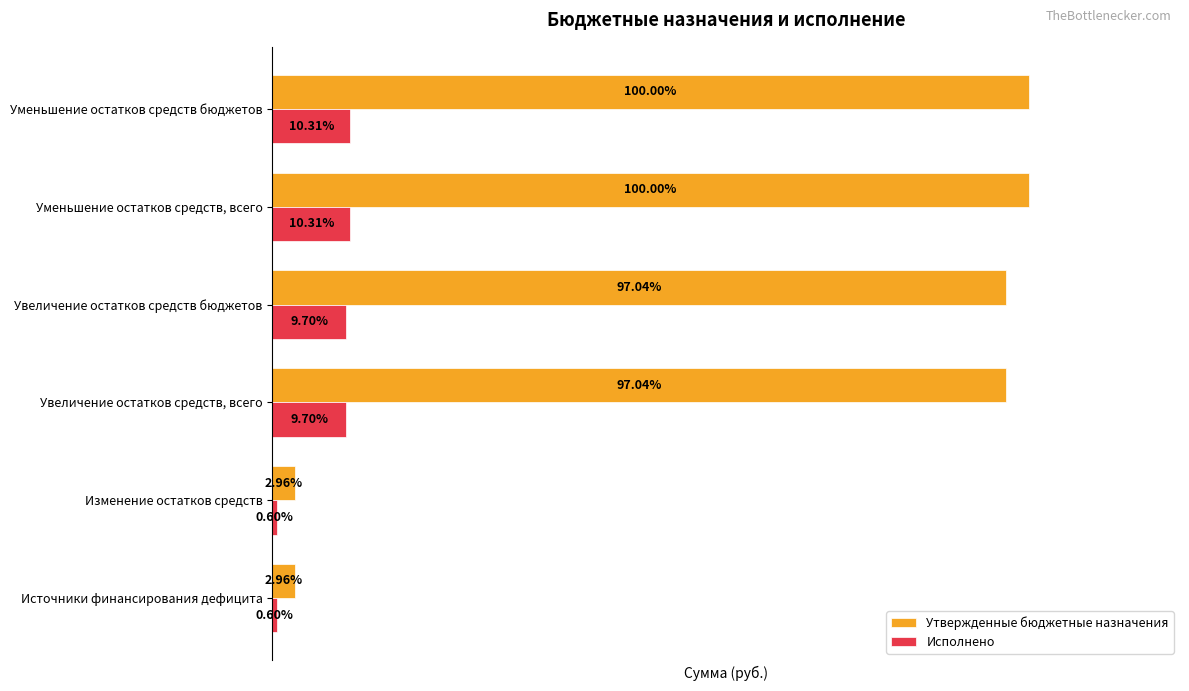

Which series changed the most between Изменение остатков средств and Увеличение остатков средств бюджетов?

Утвержденные бюджетные назначения